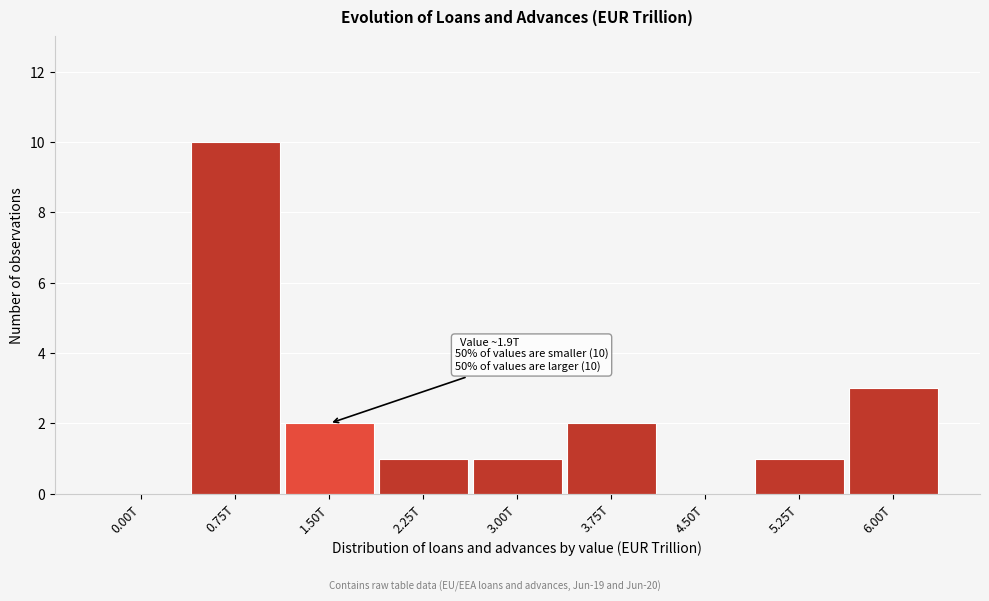

Reading right to left, what are all the values shown in this chart?

6.00T=3	5.25T=1	4.50T=0	3.75T=2	3.00T=1	2.25T=1	1.50T=2	0.75T=10	0.00T=0